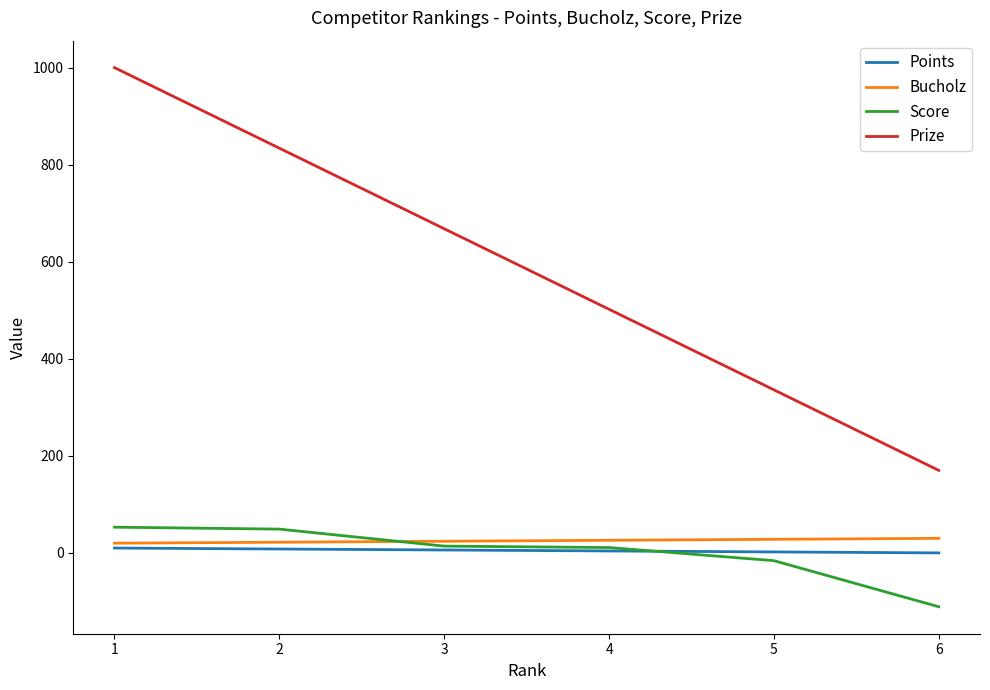

True or false: Bucholz and Prize intersect in this chart.

False